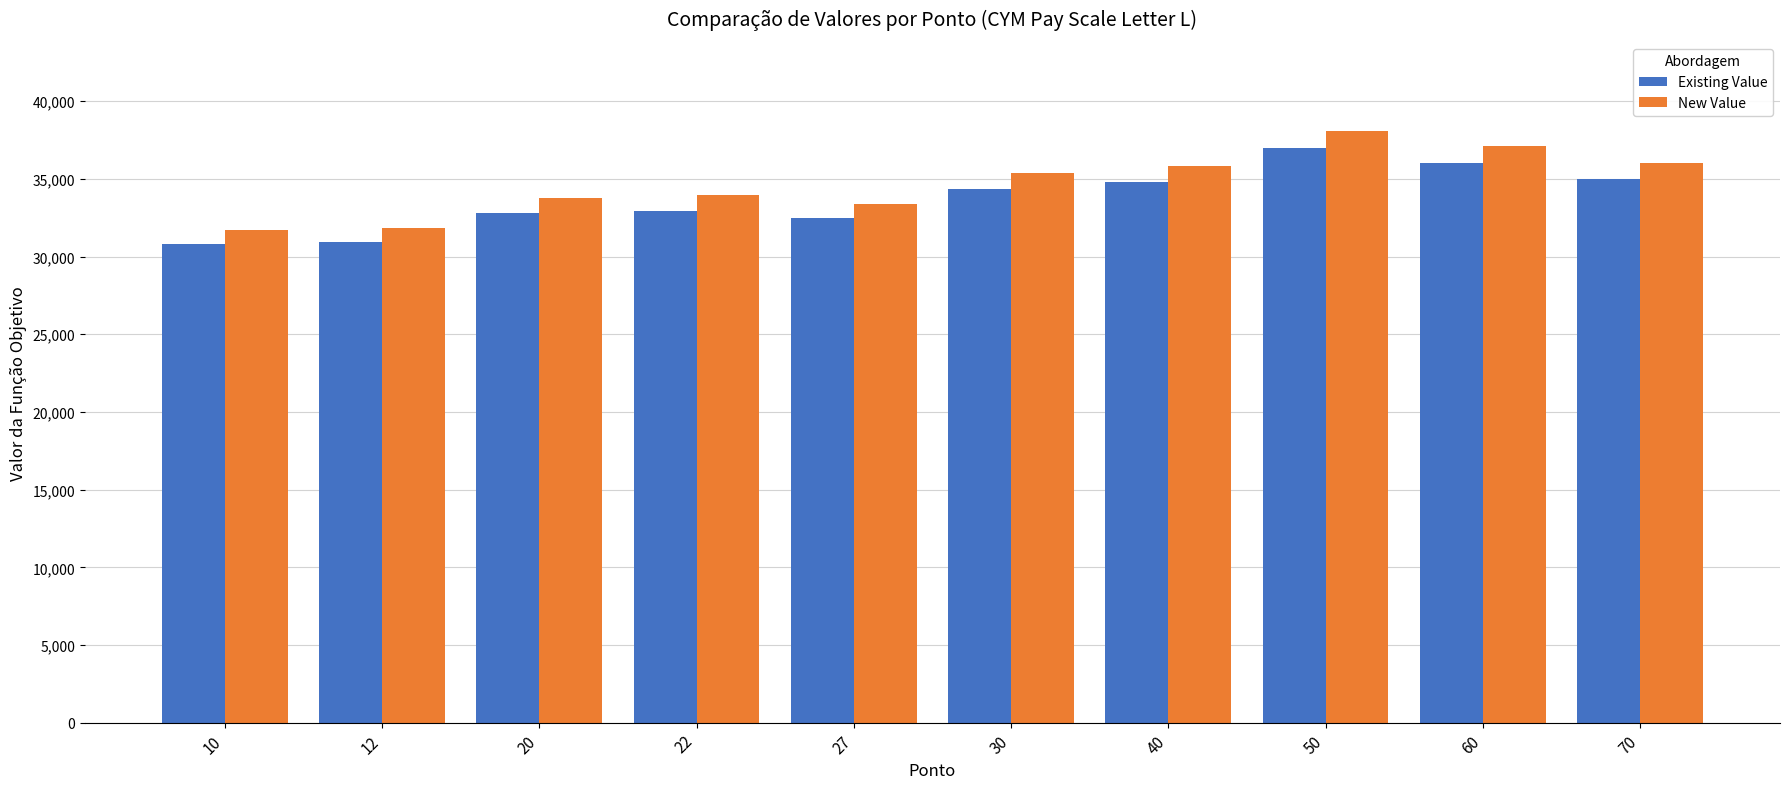

What is the approximate value of Existing Value at 40?

34810.0